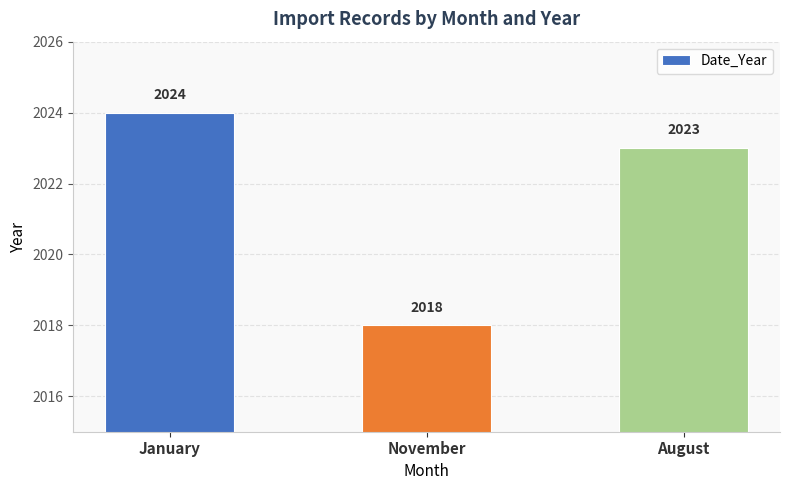

Rank the categories by value from lowest to highest.

November, August, January